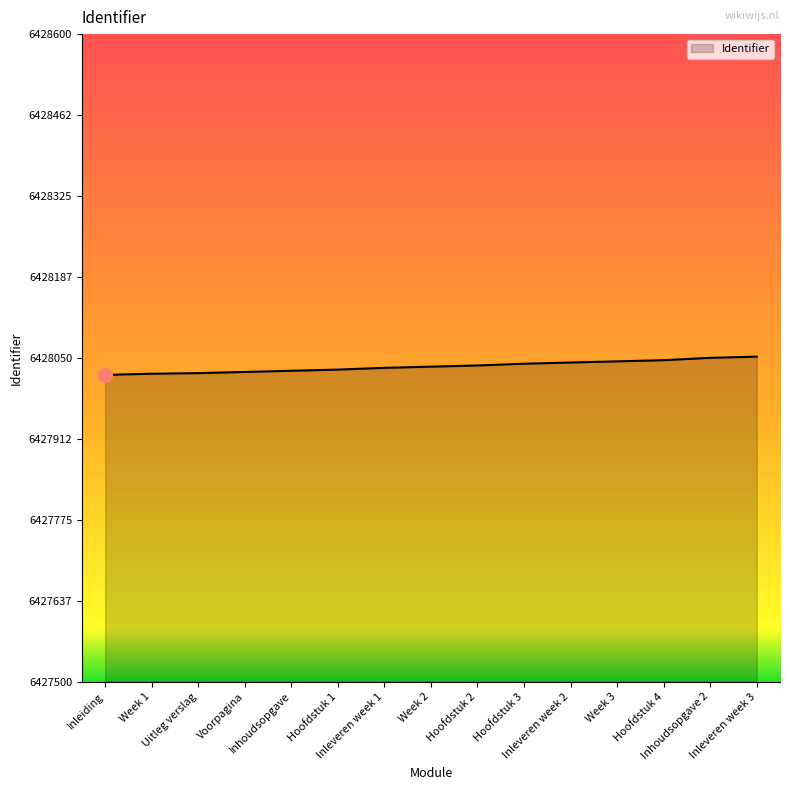

What is the minimum value shown in the chart?

6428021